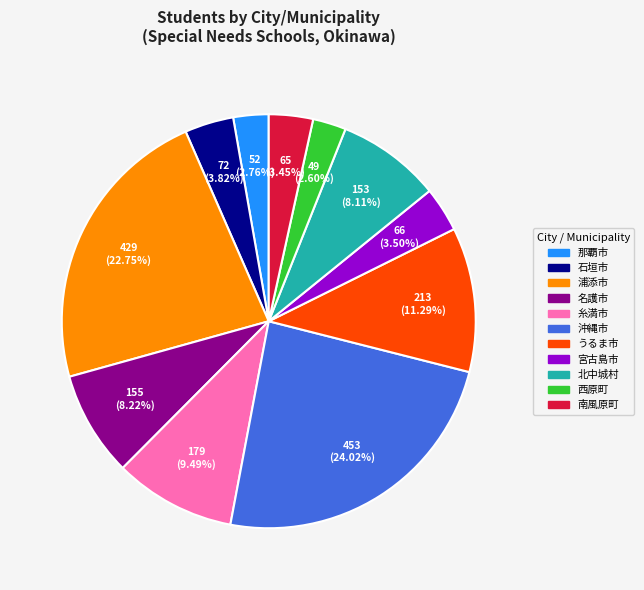

To the nearest percent, what percentage of the pie is 石垣市?

4%